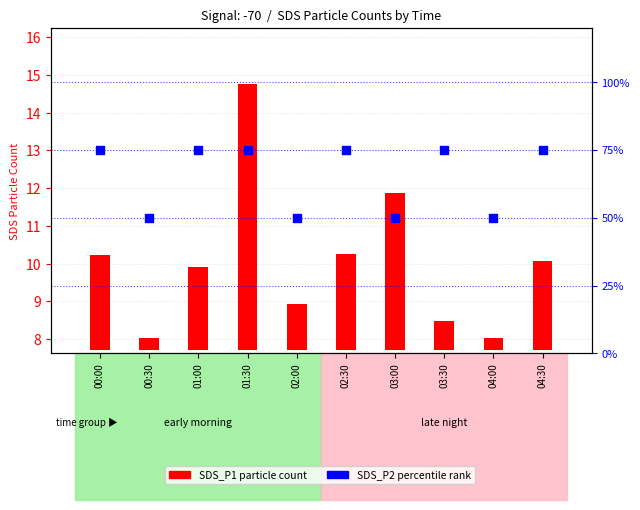

Which series contains the highest Y value?

SDS_P2 (percentile rank)